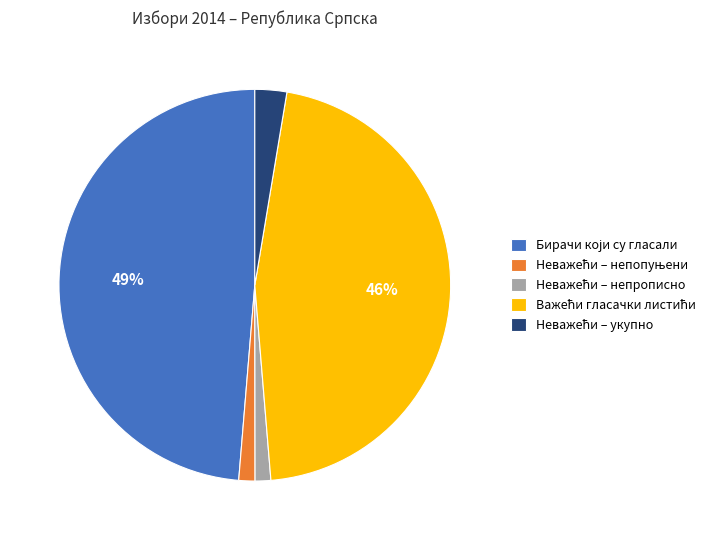

To the nearest percent, what is the average slice percentage?

20%